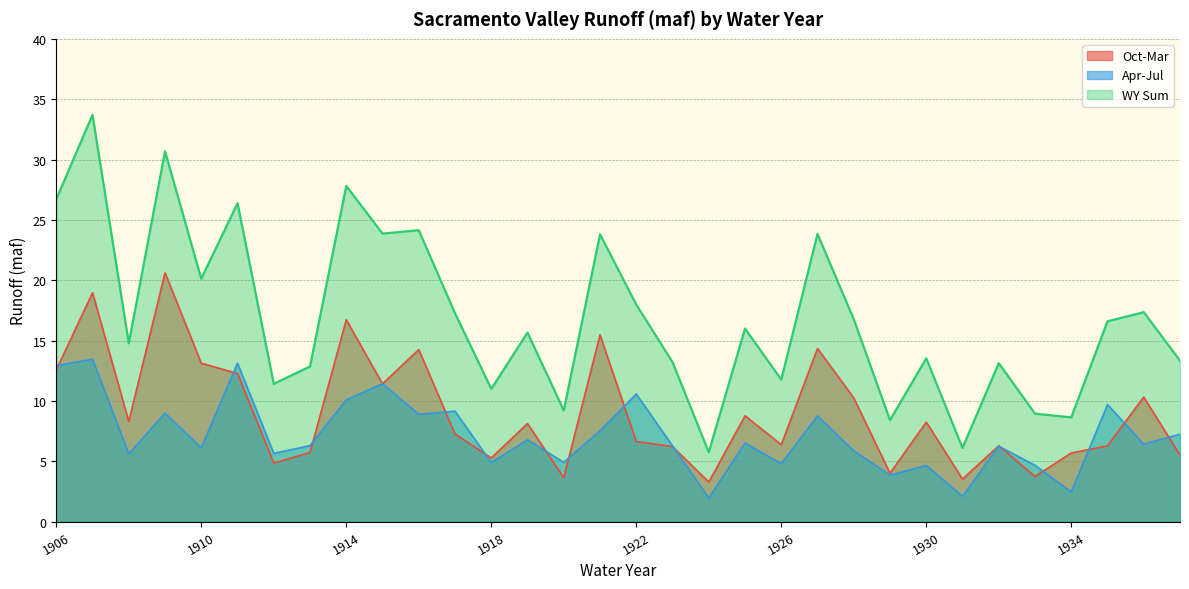

In Apr-Jul, how many points are higher than both neighbors (excluding endpoints)?

12